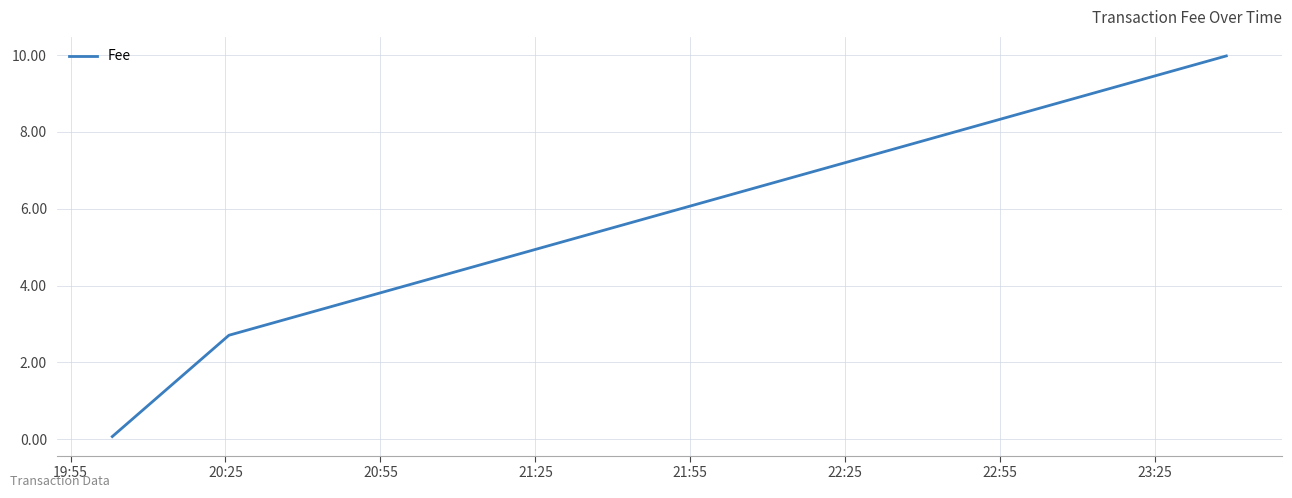

Reading left to right, what are all the values shown in this chart?

0.1	2.7	10.0